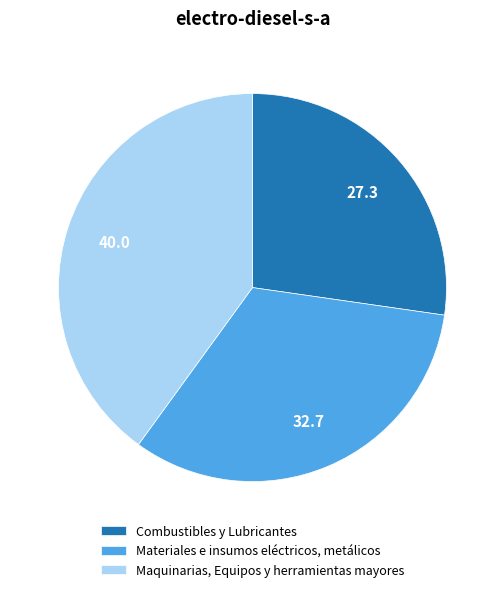

How many slices are in this pie chart?

3